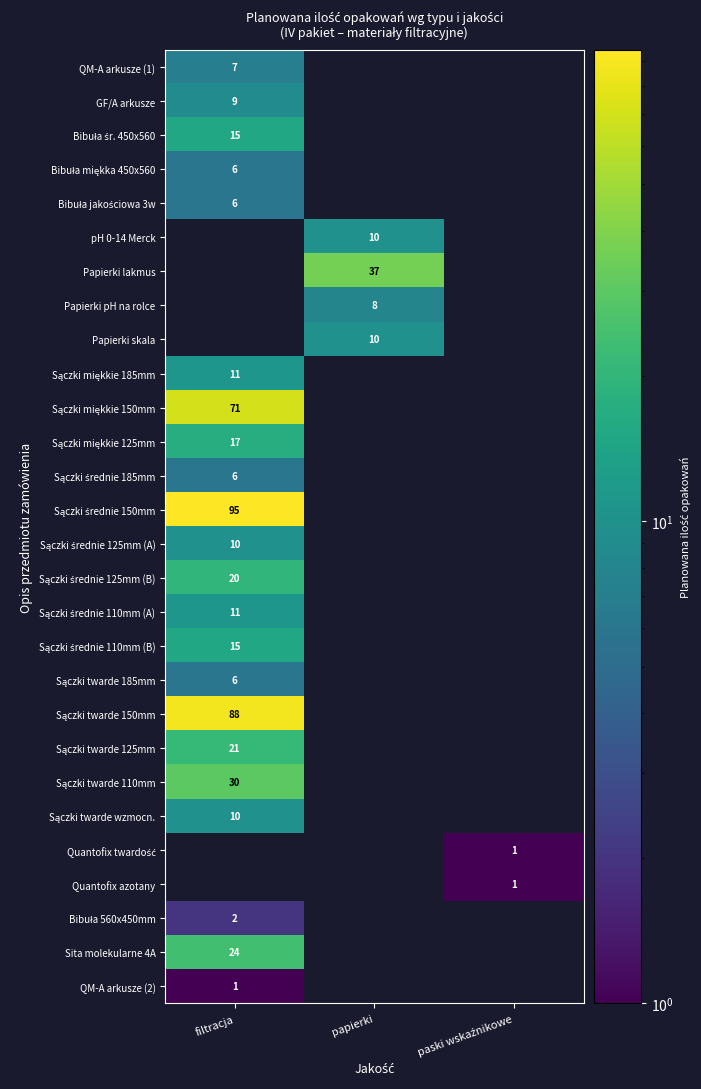

What is the total value across all series at papierki?

65